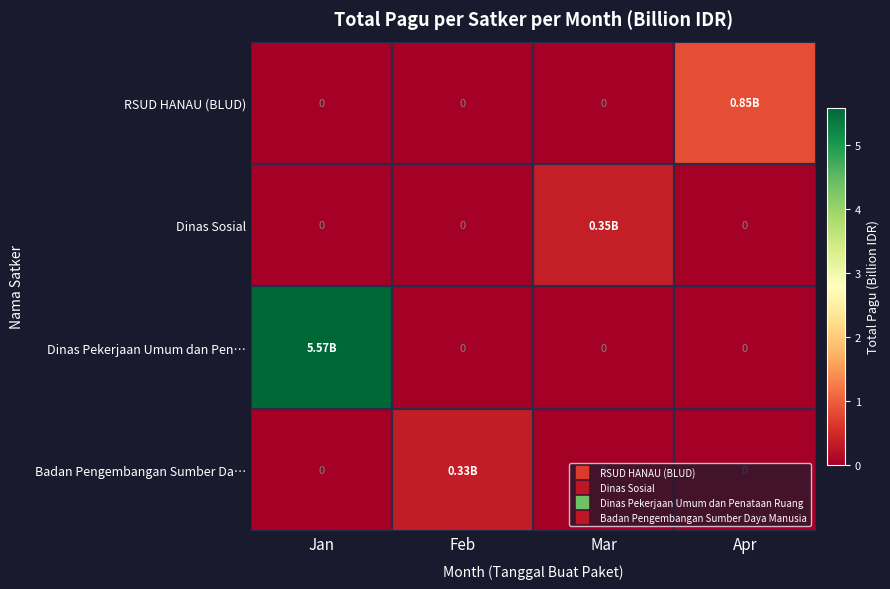

Which has a higher value, Jan or Feb?

Jan